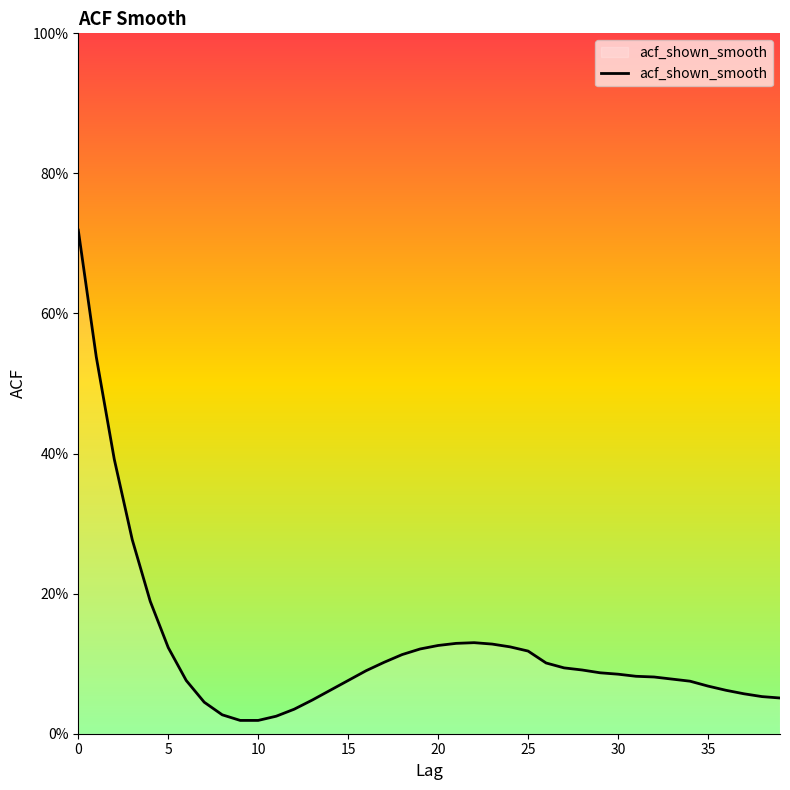

Does the chart have visible grid lines?

No